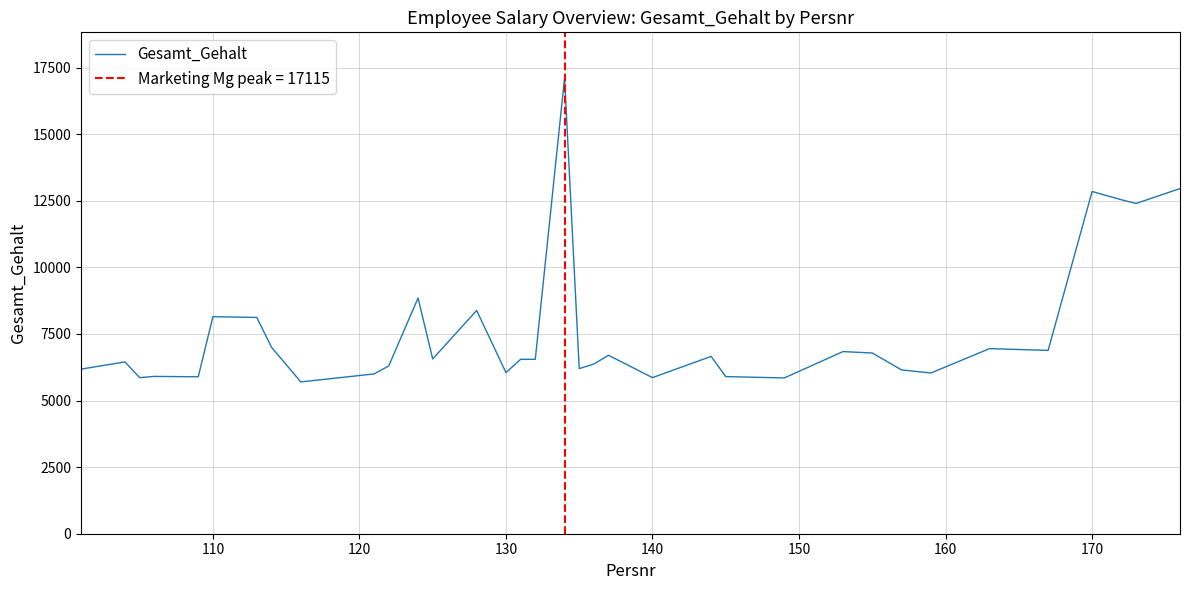

Does the chart have visible grid lines?

Yes